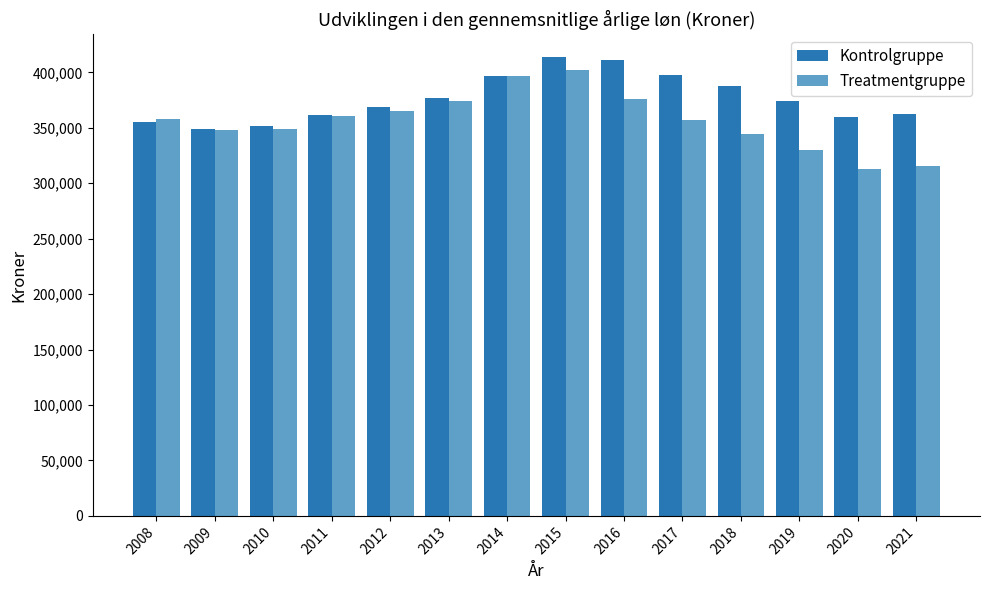

What are all the series names shown in the legend?

Kontrolgruppe, Treatmentgruppe